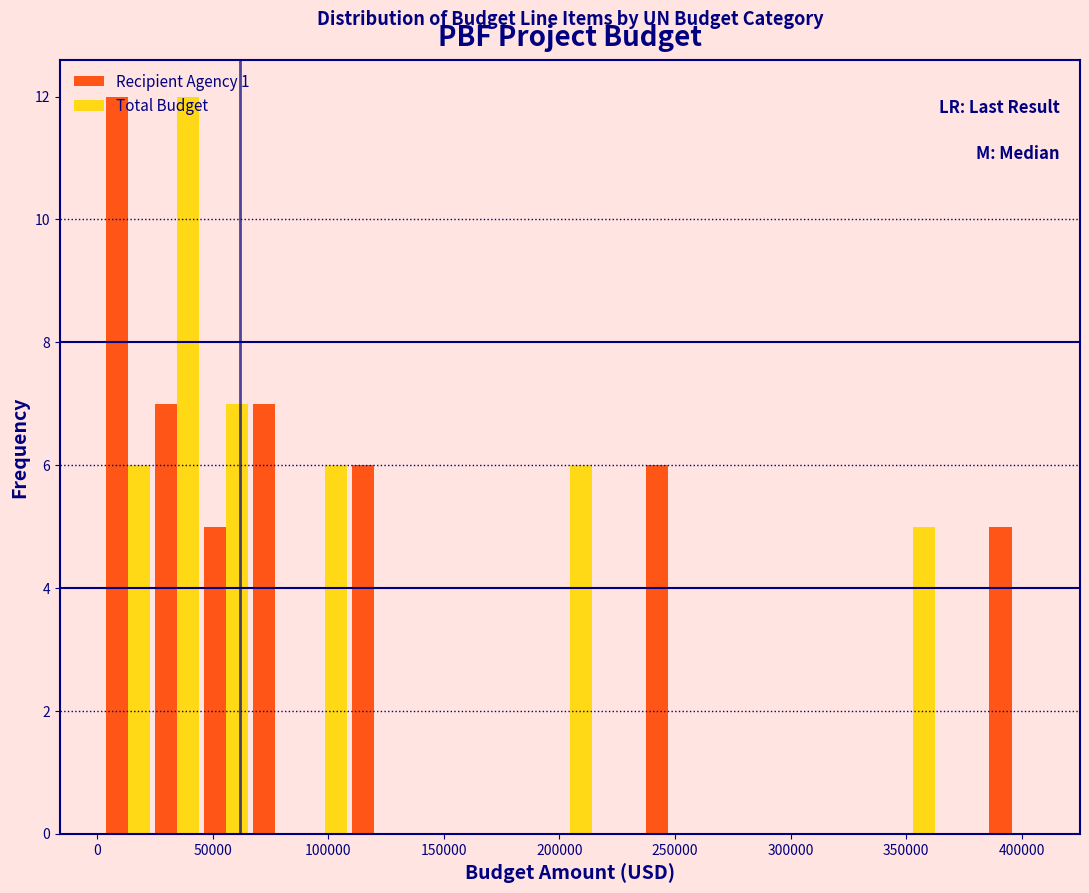

Reading left to right, list every range on the x-axis with the height of the bar of each series over it. Neither the bar edges nor the heights are printed on the chart, so give them approximately, as read against the axes.

5000 to 25000: Recipient Agency 1=12	Total Budget=6
25000 to 45000: Recipient Agency 1=7	Total Budget=12
45000 to 65000: Recipient Agency 1=5	Total Budget=7
65000 to 90000: Recipient Agency 1=7	Total Budget=0
90000 to 110000: Recipient Agency 1=0	Total Budget=6
110000 to 130000: Recipient Agency 1=6	Total Budget=0
130000 to 150000: Recipient Agency 1=0	Total Budget=0
150000 to 175000: Recipient Agency 1=0	Total Budget=0
175000 to 195000: Recipient Agency 1=0	Total Budget=0
195000 to 215000: Recipient Agency 1=0	Total Budget=6
215000 to 235000: Recipient Agency 1=0	Total Budget=0
235000 to 260000: Recipient Agency 1=6	Total Budget=0
260000 to 280000: Recipient Agency 1=0	Total Budget=0
280000 to 300000: Recipient Agency 1=0	Total Budget=0
300000 to 320000: Recipient Agency 1=0	Total Budget=0
320000 to 340000: Recipient Agency 1=0	Total Budget=0
340000 to 365000: Recipient Agency 1=0	Total Budget=5
365000 to 385000: Recipient Agency 1=0	Total Budget=0
385000 to 405000: Recipient Agency 1=5	Total Budget=0